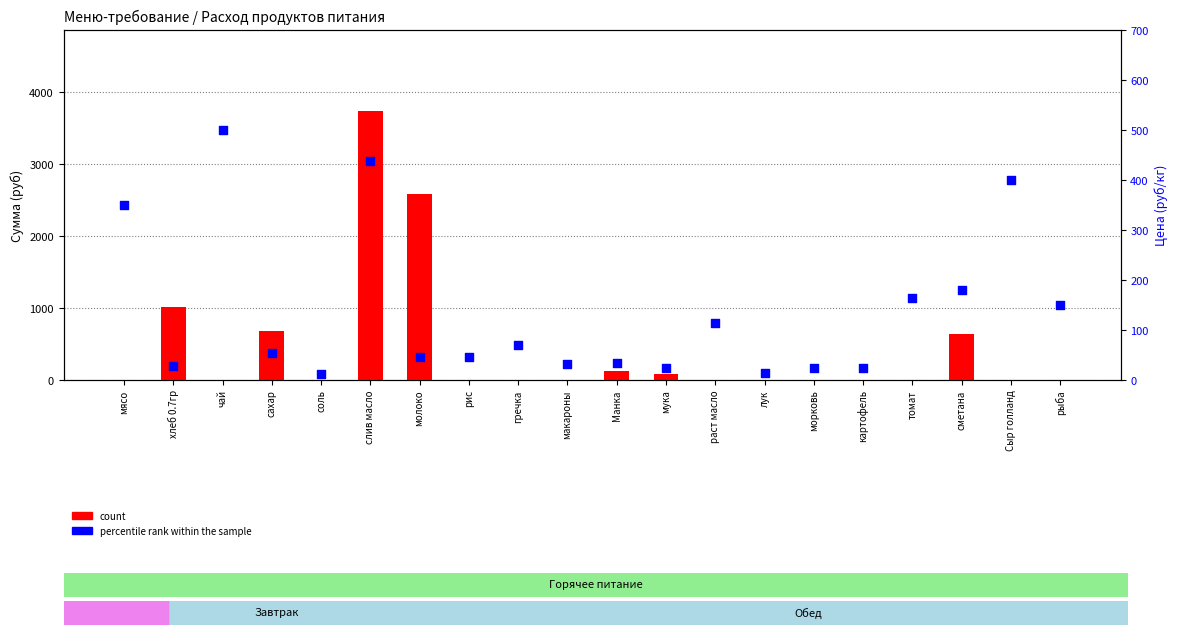

At which category is the sum across all series the highest?

слив масло